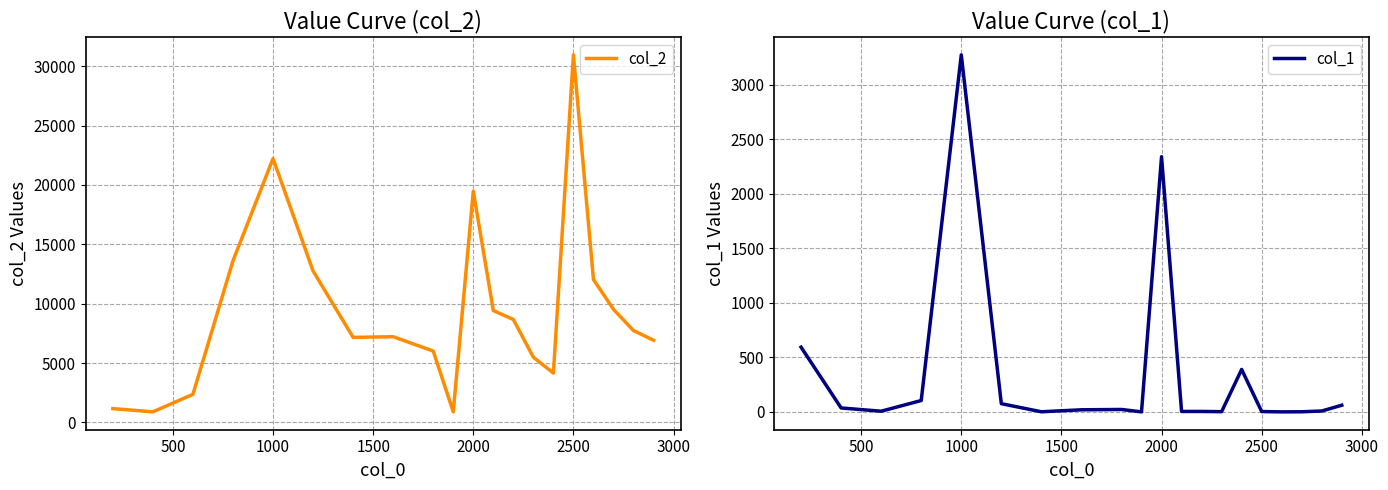

The col_1 series shows 749 at 1000. True or false?

False